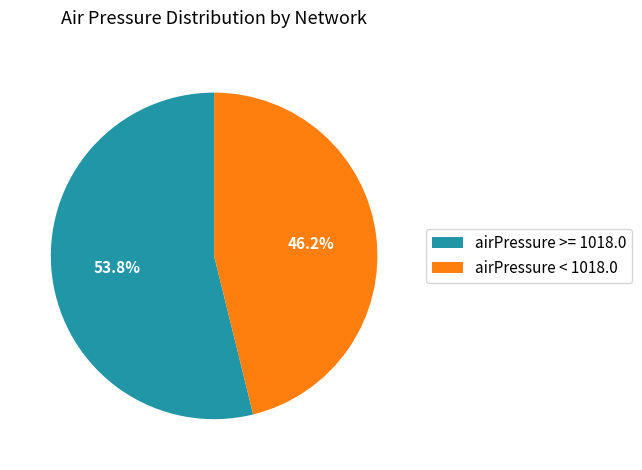

To the nearest percent, what is the average slice percentage?

50%